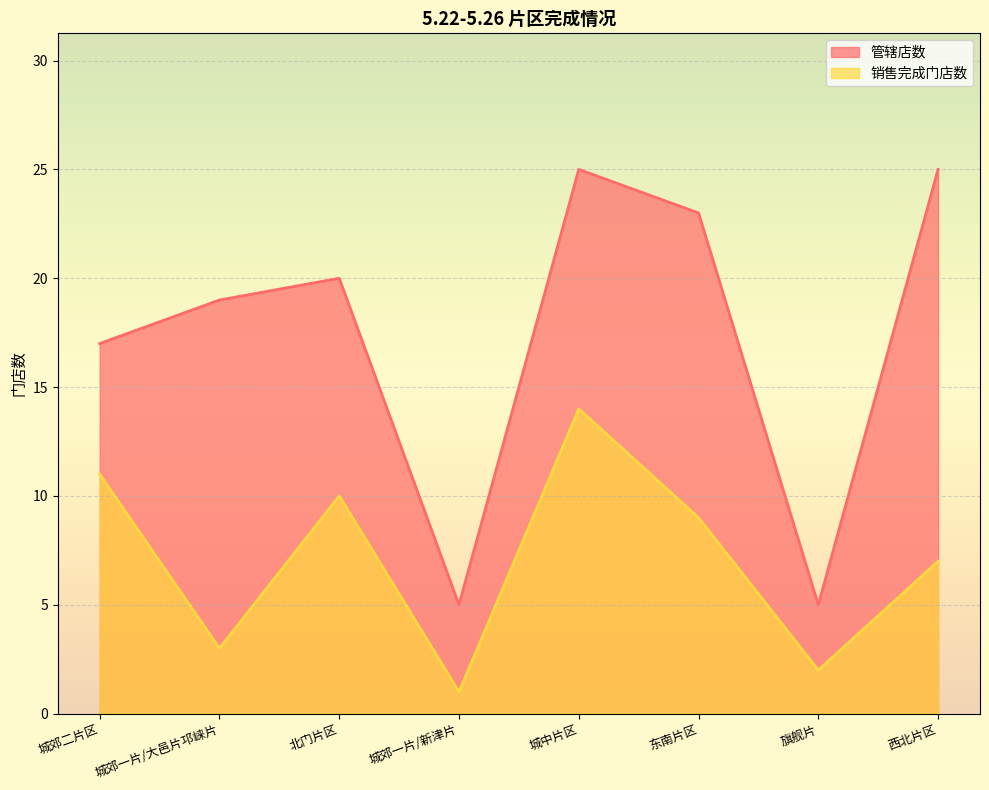

Between 城郊一片/新津片 and 城中片区, which is larger?

城中片区